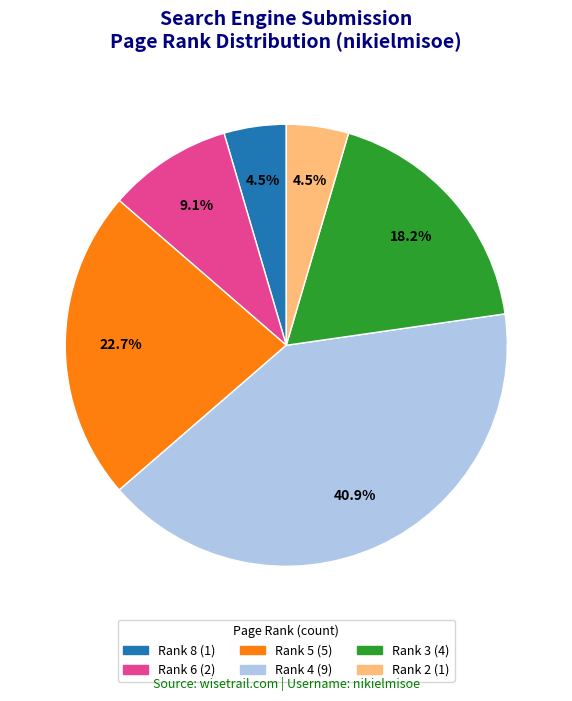

Is there a majority slice in this chart?

No